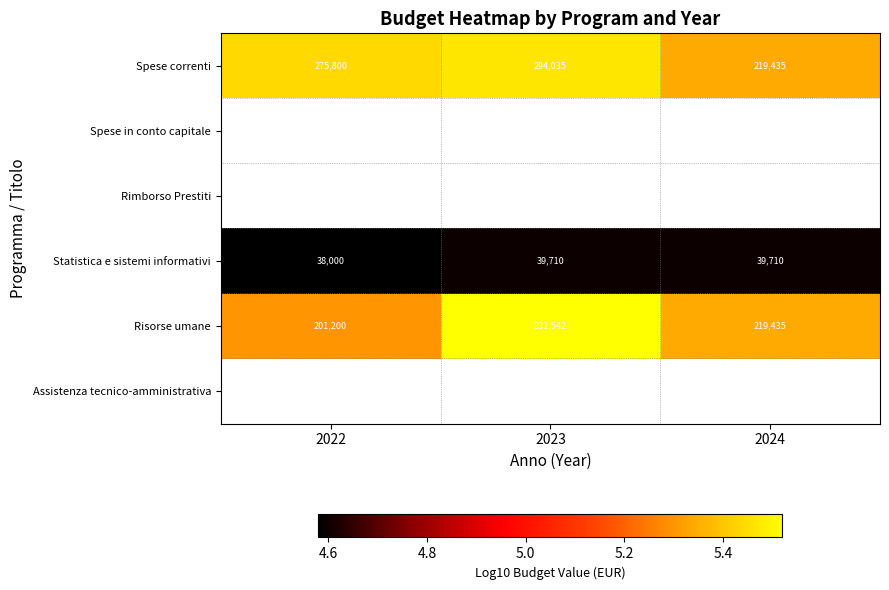

Between 2024 and 2022, which is larger?

2022